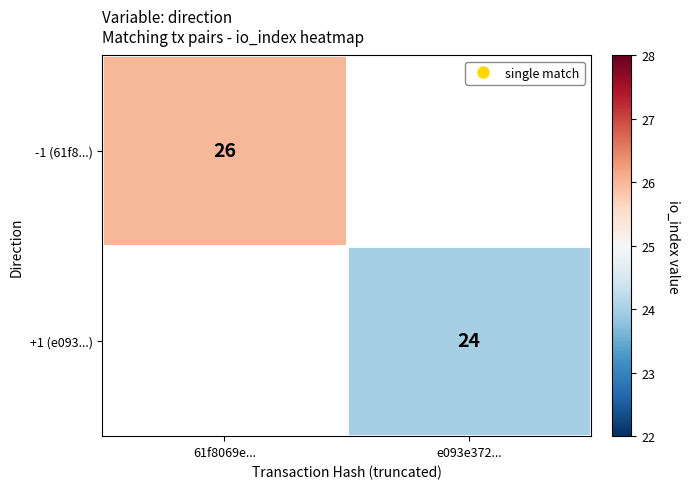

How many categories are shown in the chart?

2